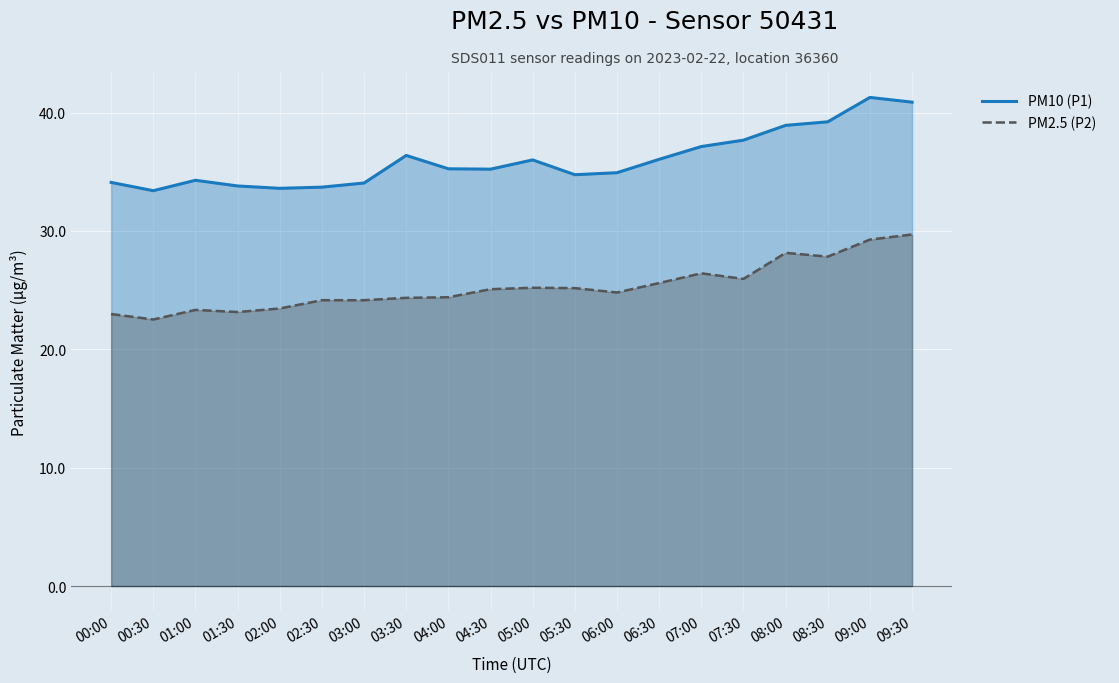

True or false: PM2.5 (P2) and PM10 (P1) intersect in this chart.

False